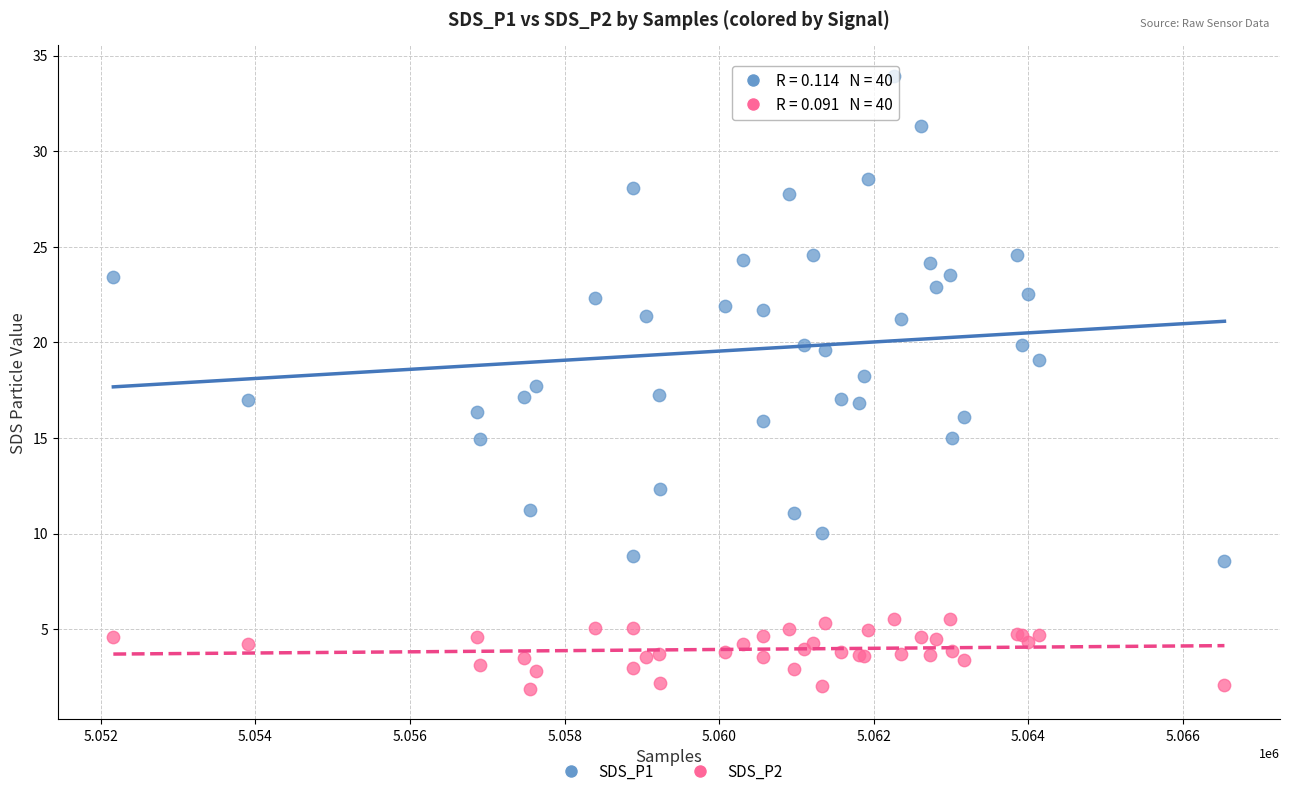

Which series has the widest spread of Y values?

SDS_P1